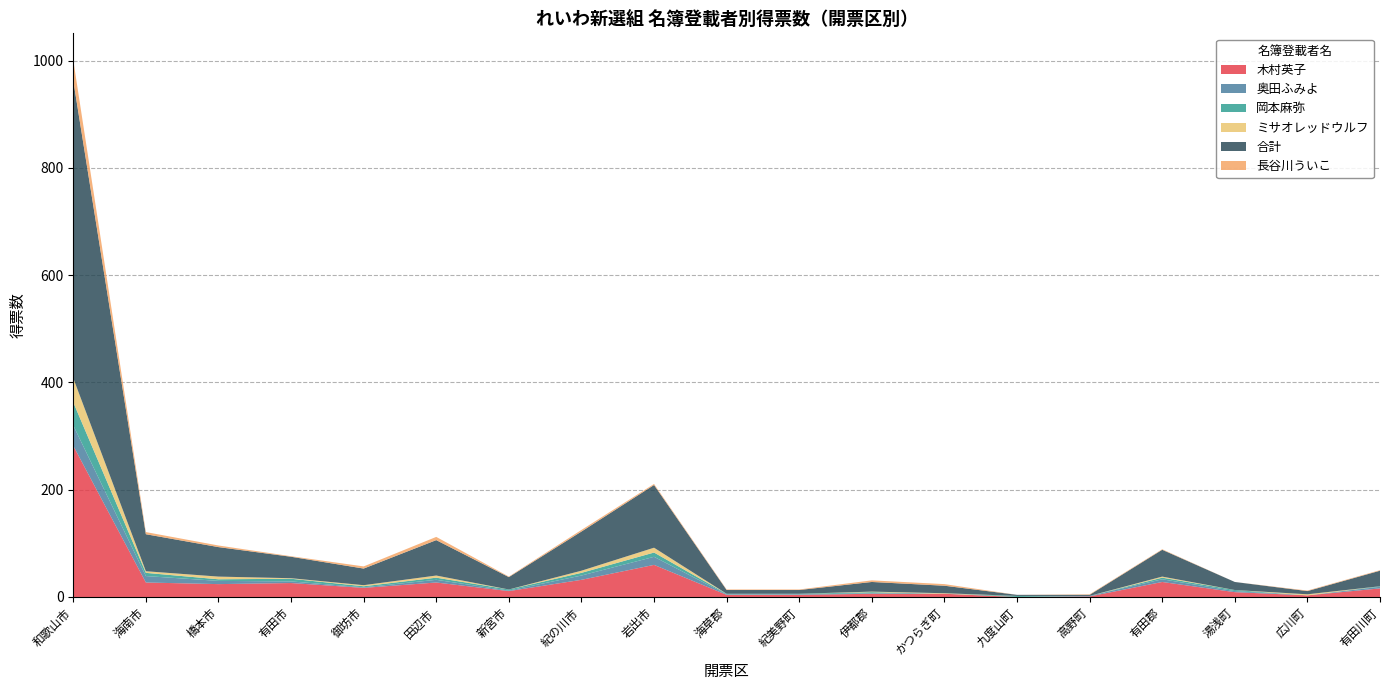

Reading left to right, what are all the values shown in this chart?

木村英子: 281.8	27.0	24.0	26.0	17.0	27.0	11.0	32.0	59.9	4.0	4.0	6.0	6.0	0.0	1.0	28.0	9.0	3.0	16.0
奥田ふみよ: 38.0	12.0	6.0	3.0	1.0	5.0	1.0	8.0	15.0	1.0	1.0	1.0	0.0	0.0	1.0	5.0	2.0	0.0	3.0
岡本麻弥: 43.0	6.0	3.0	5.0	2.0	4.0	2.0	5.0	8.0	1.0	1.0	2.0	0.0	2.0	0.0	3.0	2.0	0.0	1.0
ミサオレッドウルフ: 45.0	3.0	5.0	1.0	2.0	4.0	0.0	4.0	9.0	0.0	0.0	1.0	1.0	0.0	0.0	2.0	0.0	2.0	0.0
合計: 554.8	69.0	55.0	40.0	31.0	66.0	23.1	73.0	116.9	7.0	7.0	18.0	14.0	2.0	2.0	50.0	15.0	6.0	29.0
長谷川ういこ: 38.0	4.0	3.0	1.0	4.0	6.0	1.0	3.0	2.0	1.0	1.0	3.0	3.0	0.0	1.0	1.0	0.0	1.0	1.0